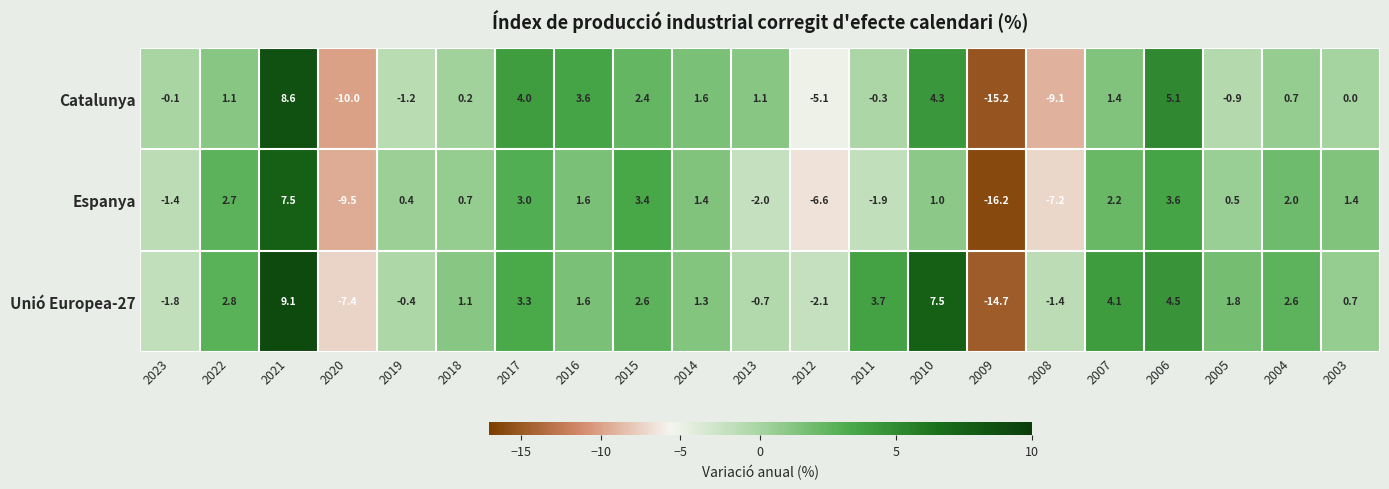

Is it true that Unió Europea-27 equals 2.8 at 2005?

False